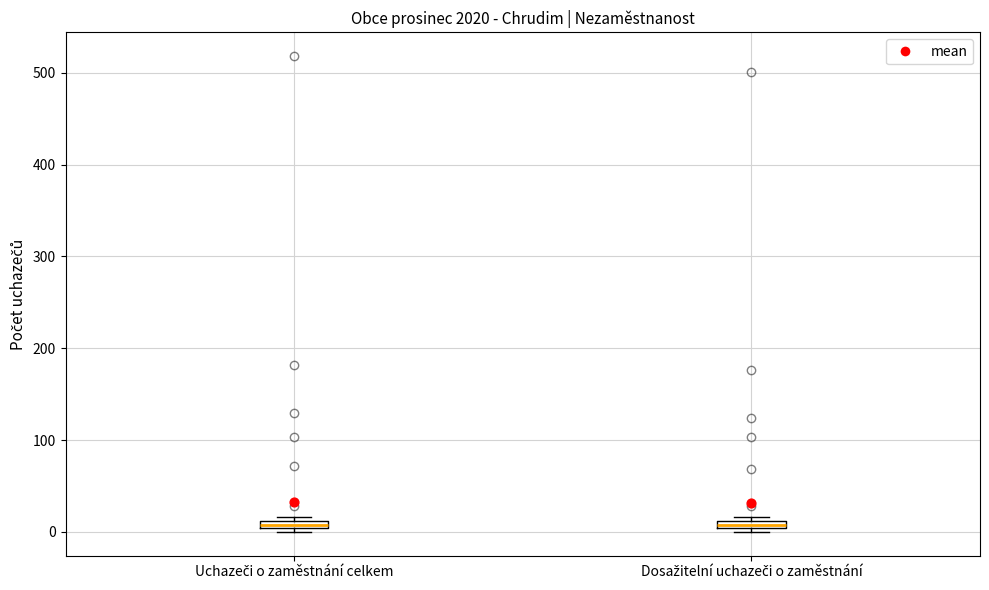

Where is the upper edge of the box for Dosažitelní uchazeči o zaměstnání on the y-axis? The values are not printed on the chart, so give them approximately, as read against the axis.

10